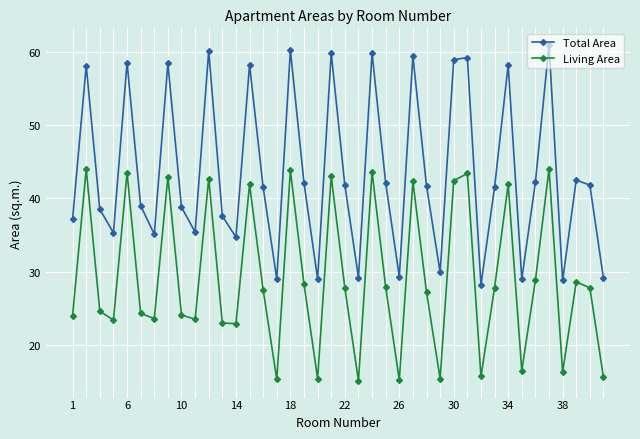

At how many categories does at least one series exceed 21?

40